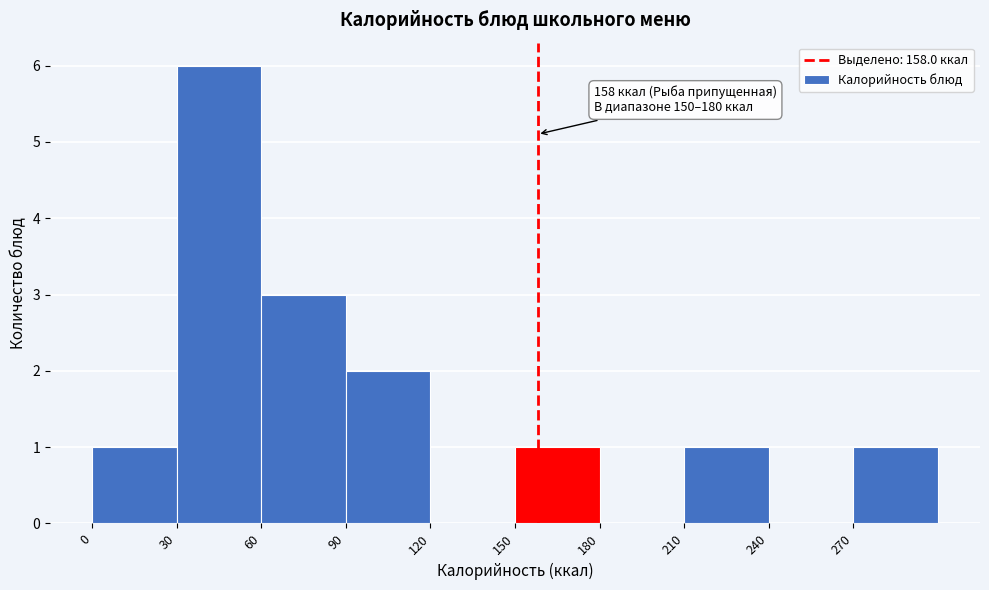

Over which range of the x-axis is the bar tallest?

30 to 60